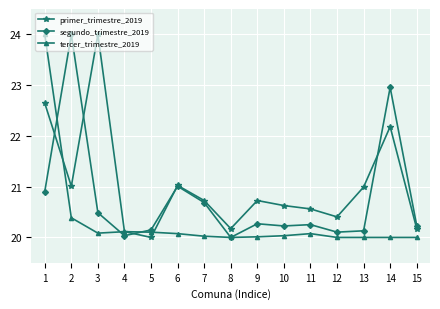

Where do primer_trimestre_2019 and segundo_trimestre_2019 first cross each other?

1 and 2